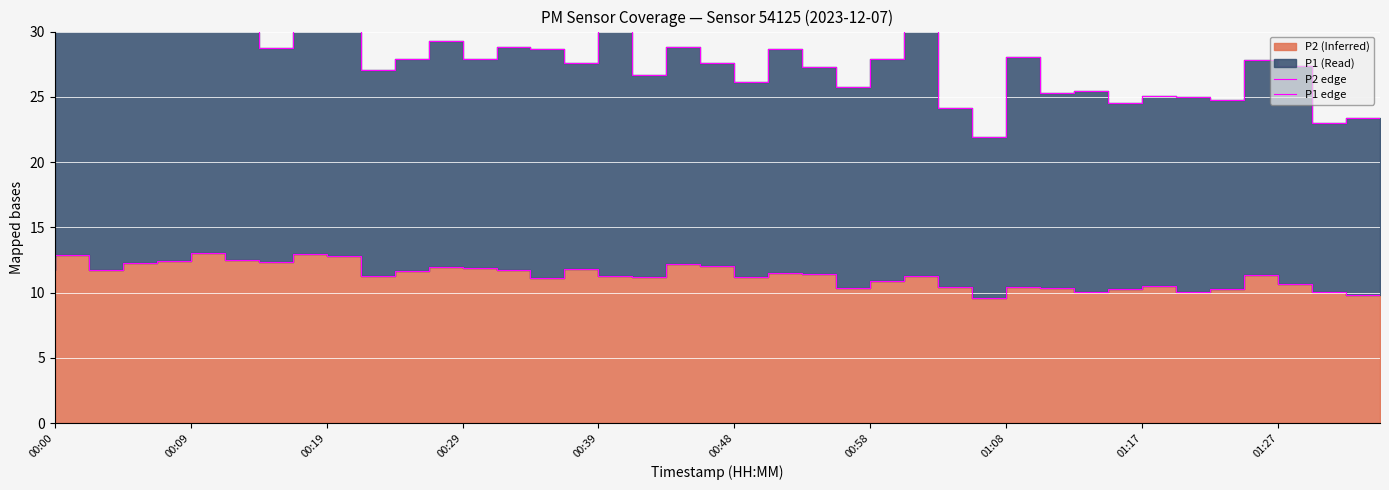

Between 00:48 and 30, which series saw the biggest shift?

P1 edge